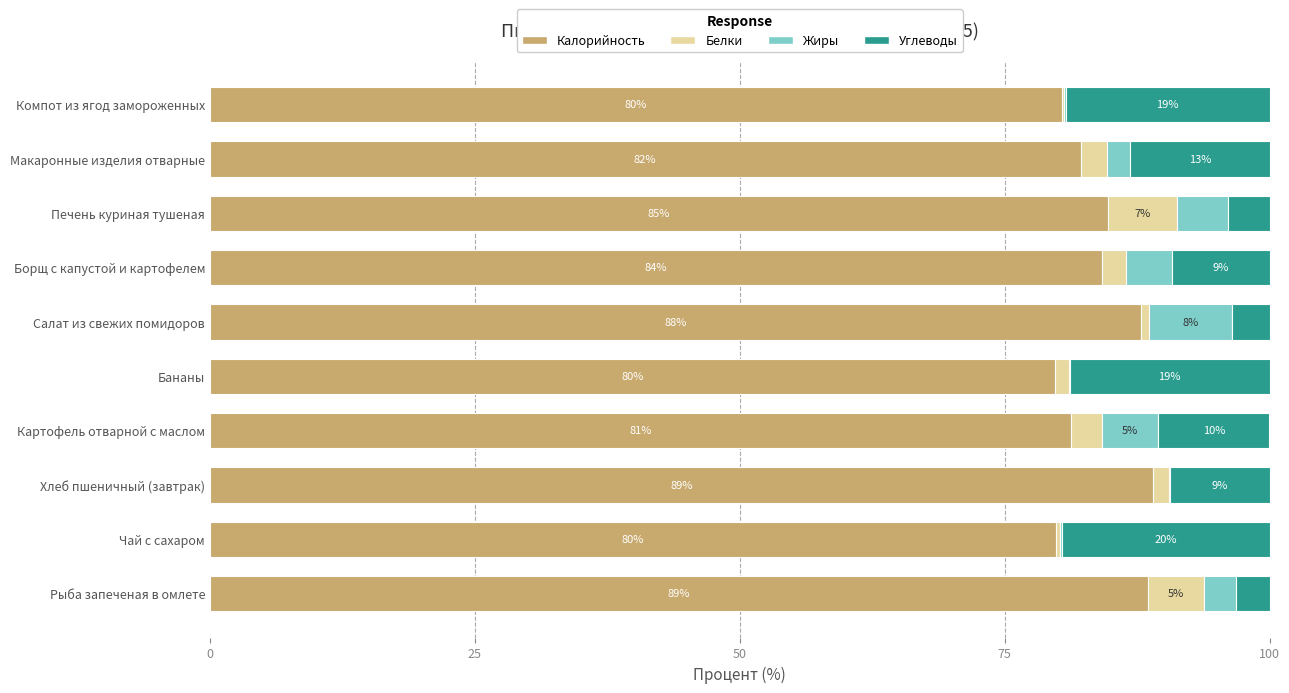

What is the average value of the Углеводы series?

11.0